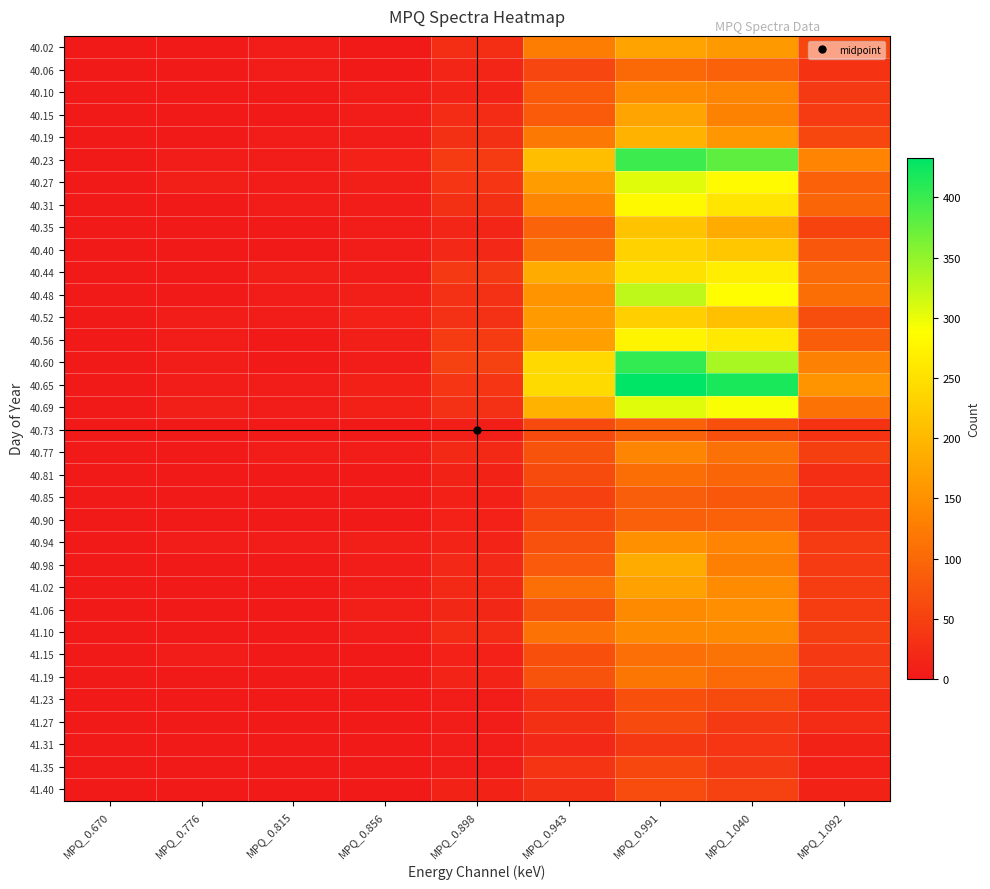

What is the spread (max minus min) of values at MPQ_0.991?

395